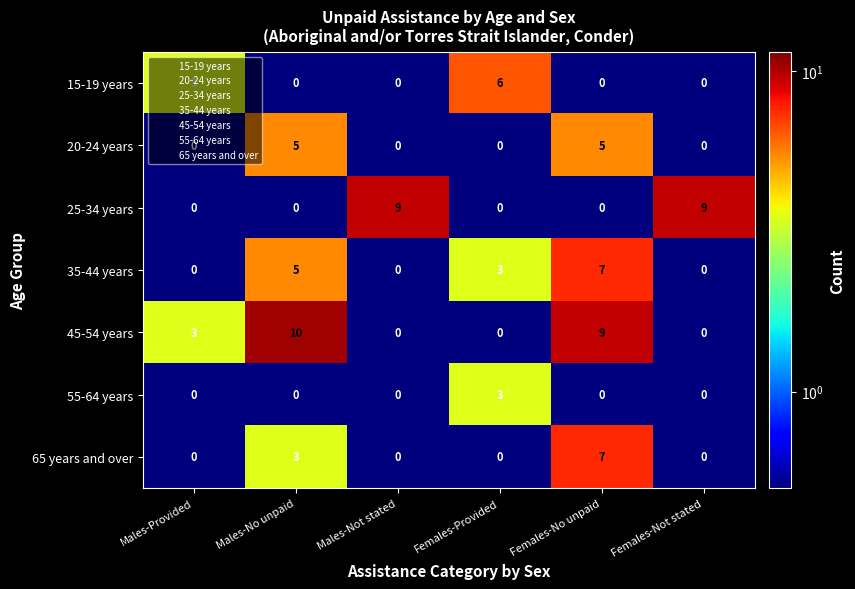

Which category has the highest value across all series?

Males-No unpaid